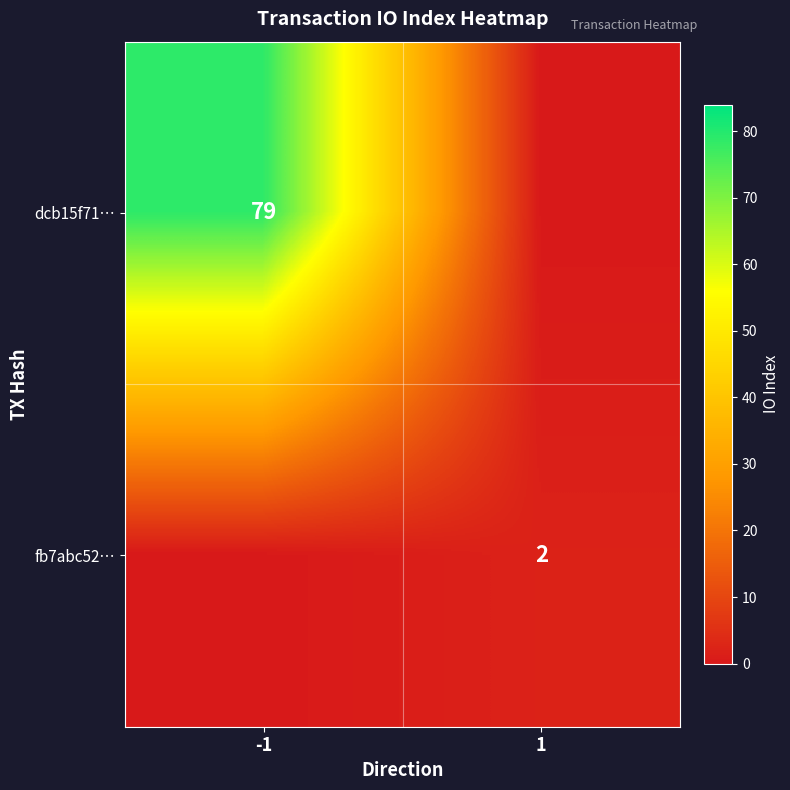

What is the difference between the maximum and minimum values in the dcb15f71… series?

79